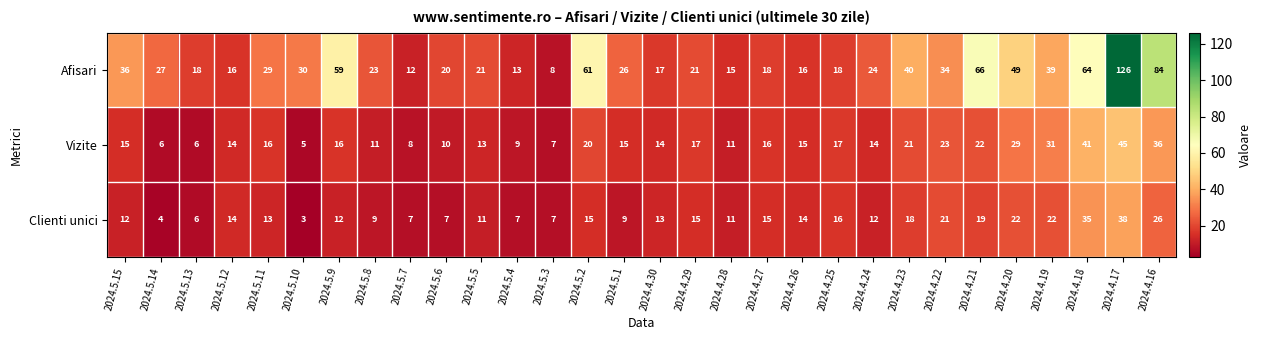

Which series has the largest total across all categories?

Afisari